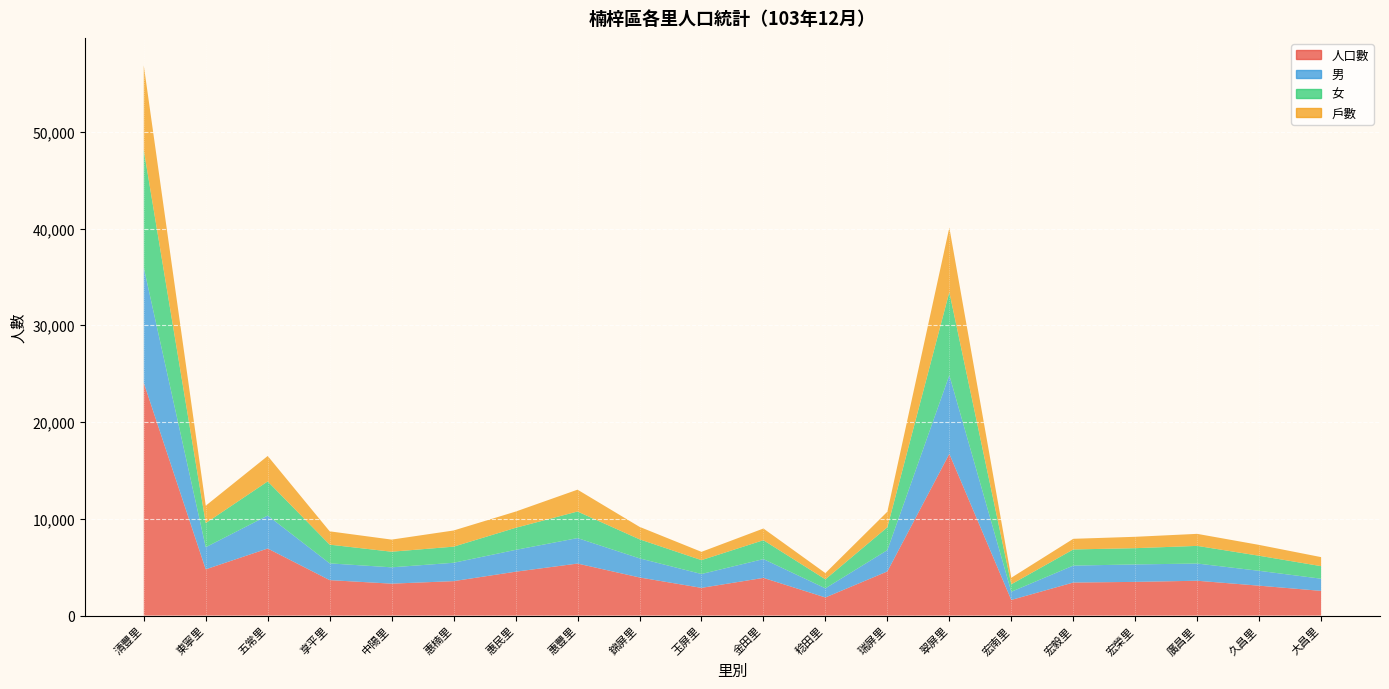

Reading left to right, extract all data points from this chart.

人口數: 24057	4781	6933	3666	3301	3562	4535	5378	3942	2866	3896	1875	4565	16714	1618	3417	3484	3602	3092	2555
男: 11901	2285	3405	1731	1687	1897	2256	2630	1975	1432	1943	944	2202	8125	845	1750	1803	1778	1535	1257
女: 12156	2496	3528	1935	1614	1665	2279	2748	1967	1434	1953	931	2363	8589	773	1667	1681	1824	1557	1298
戶數: 8741	1795	2628	1376	1251	1671	1676	2257	1289	856	1208	641	1608	6671	677	1101	1175	1243	1120	932